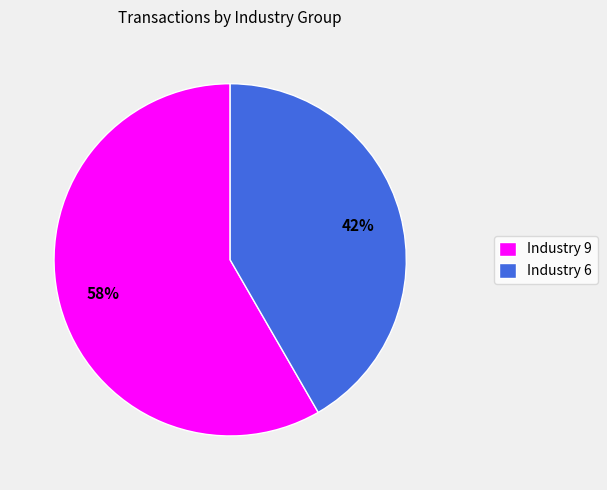

The Industry 6 slice represents 42% of the pie. True or false?

True